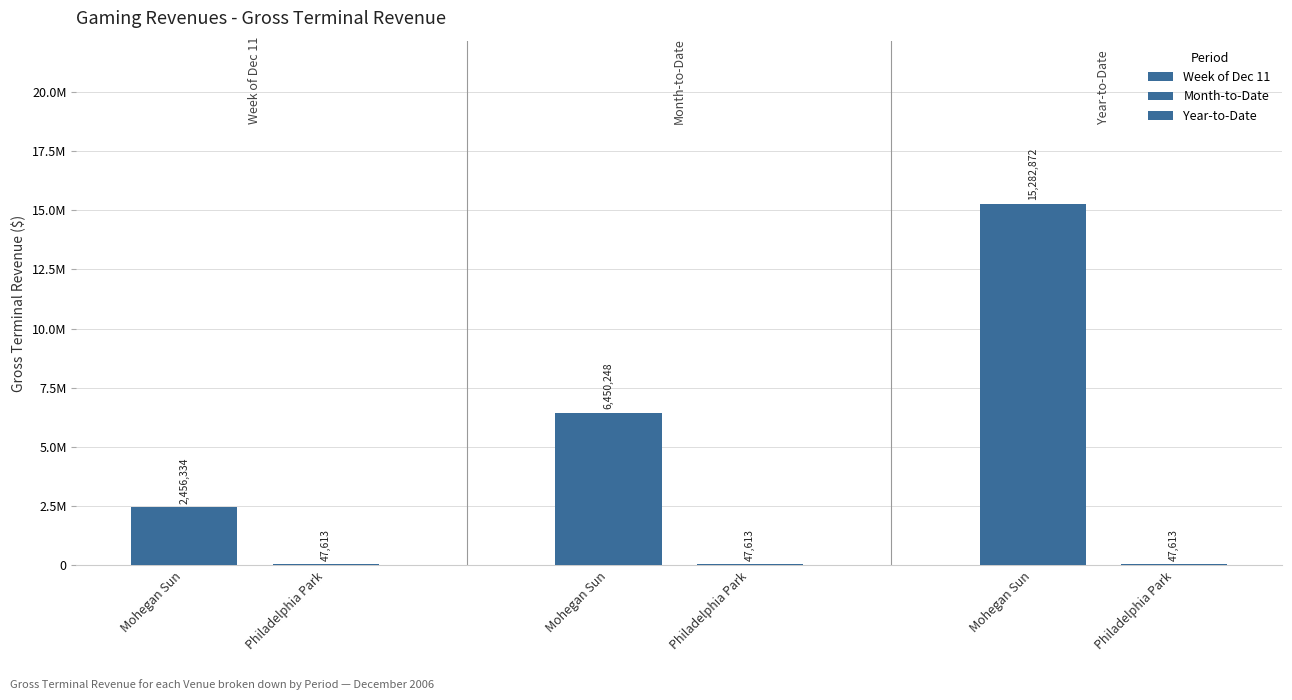

What position from the right is Philadelphia Park?

1